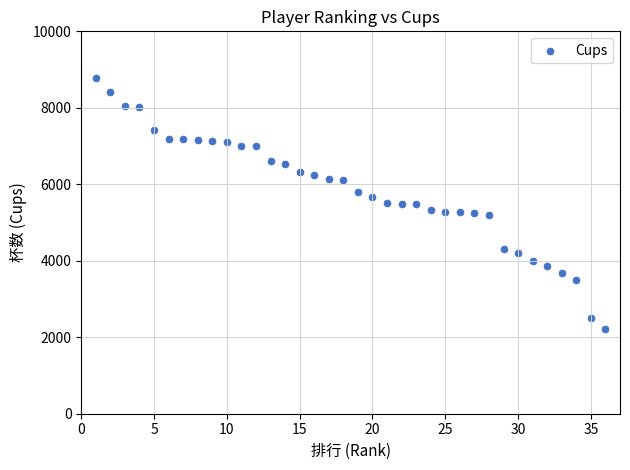

What is the range of Y values (max minus min)?

6581